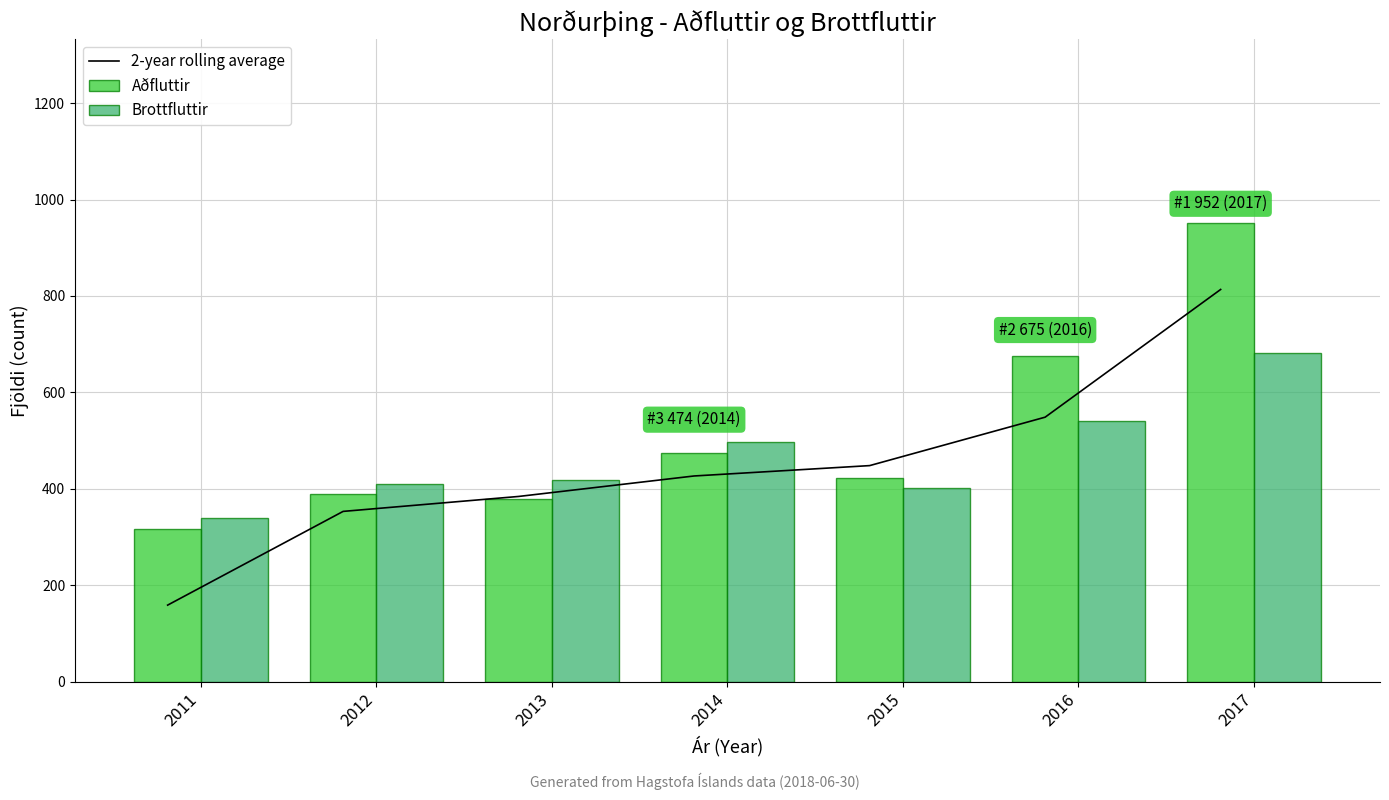

Which series has the widest spread of values?

2-year rolling average